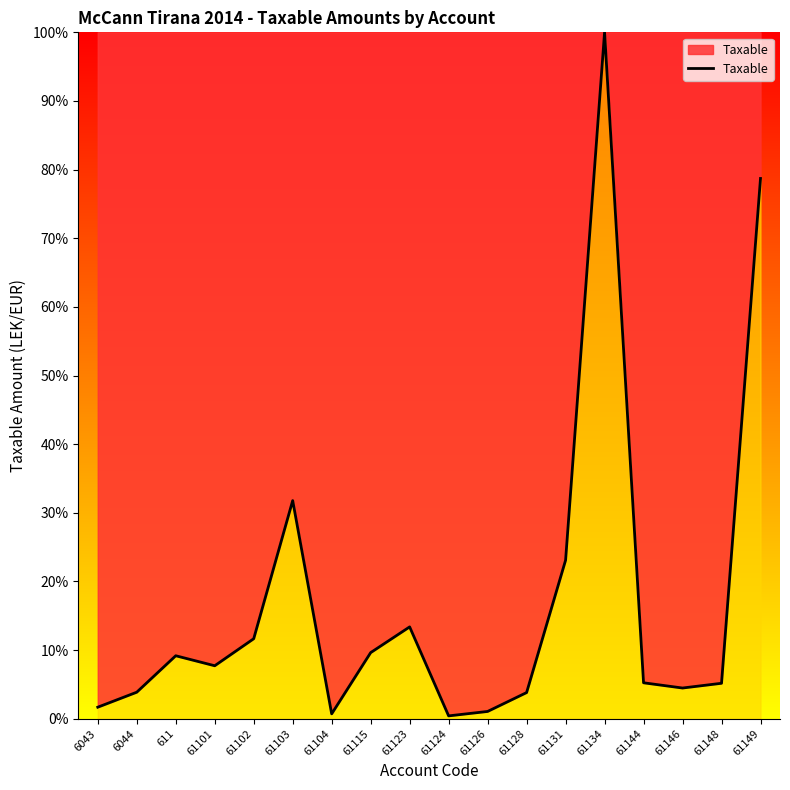

Is it true that the value at 61149 is 105.3?

False